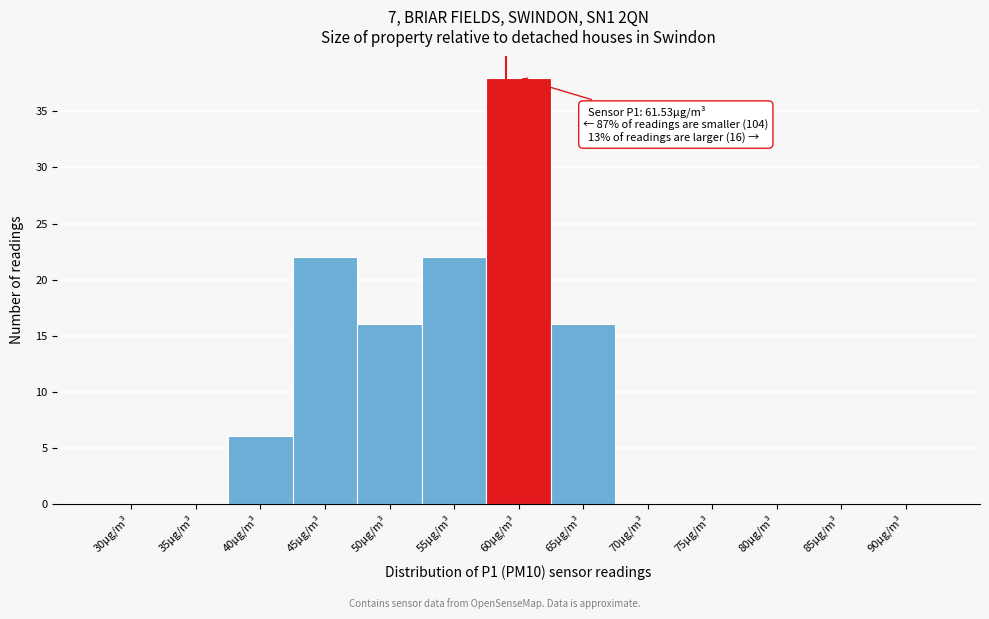

Reading right to left, list all the values displayed in this chart.

90μg/m³=0	85μg/m³=0	80μg/m³=0	75μg/m³=0	70μg/m³=0	65μg/m³=16	60μg/m³=38	55μg/m³=22	50μg/m³=16	45μg/m³=22	40μg/m³=6	35μg/m³=0	30μg/m³=0